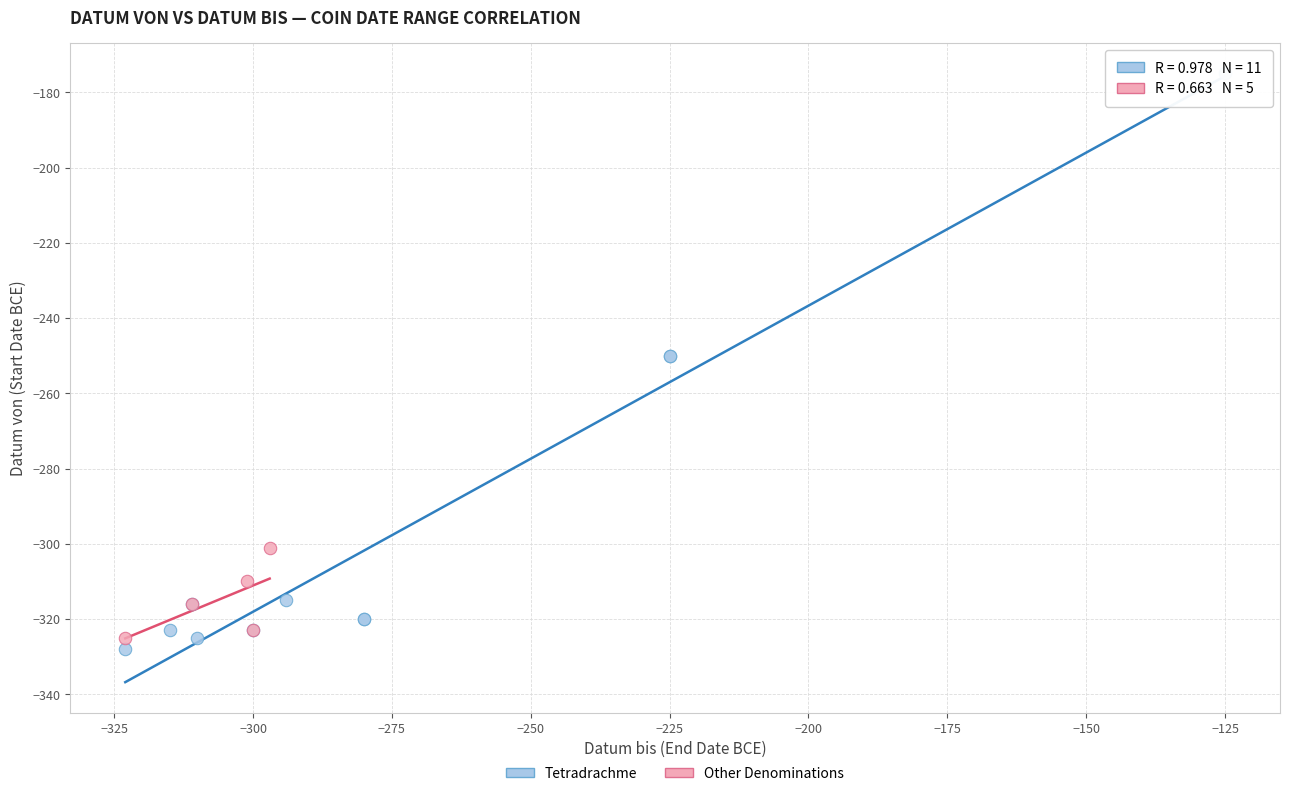

Which series reaches the minimum Y coordinate?

Tetradrachme